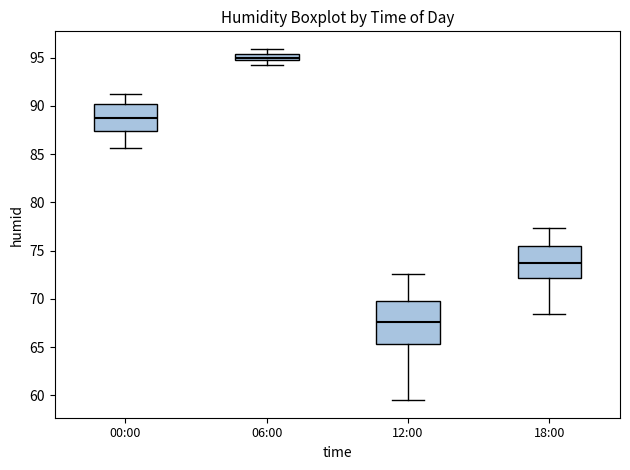

Which box's median line is the lowest?

12:00